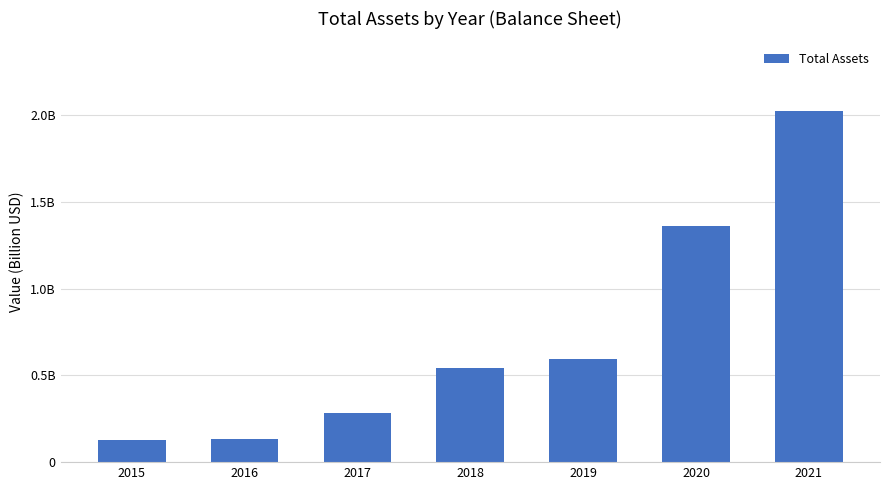

List the labels in order of value, smallest first.

2015, 2016, 2017, 2018, 2019, 2020, 2021